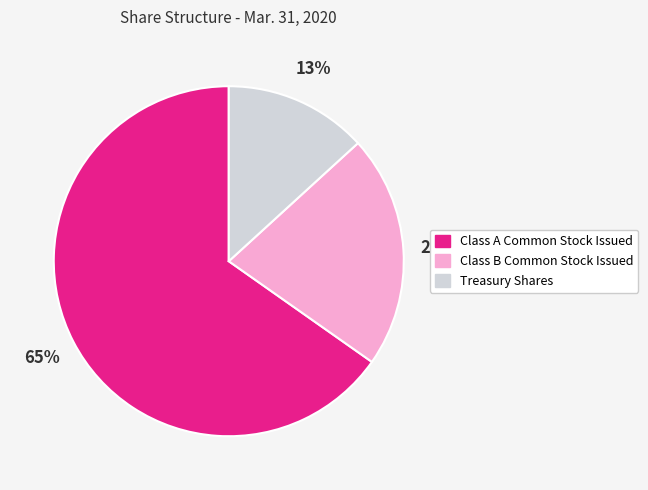

To the nearest percent, what is the average slice percentage?

33%